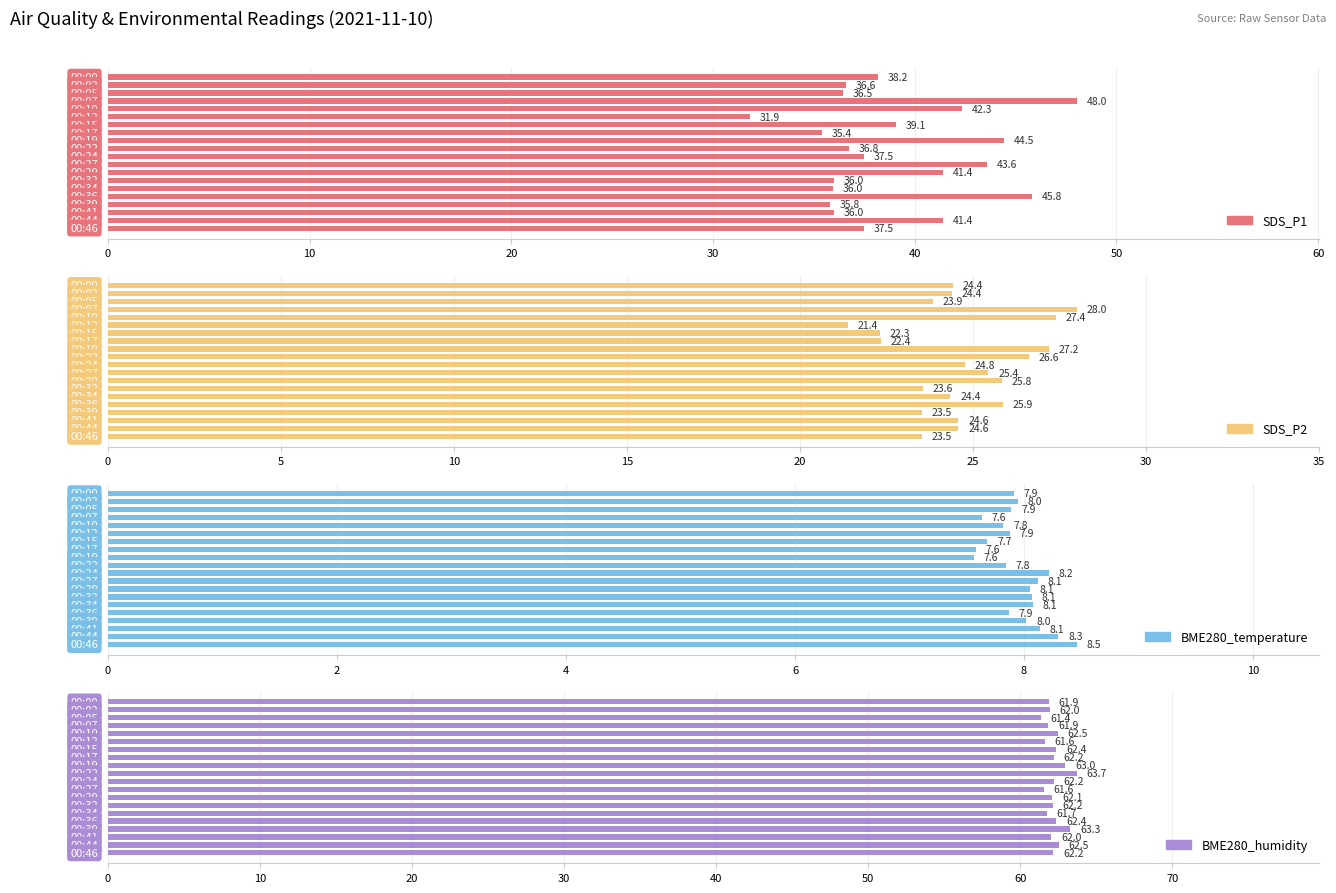

List the series in order of their peak value, lowest first.

BME280_temperature, SDS_P2, SDS_P1, BME280_humidity